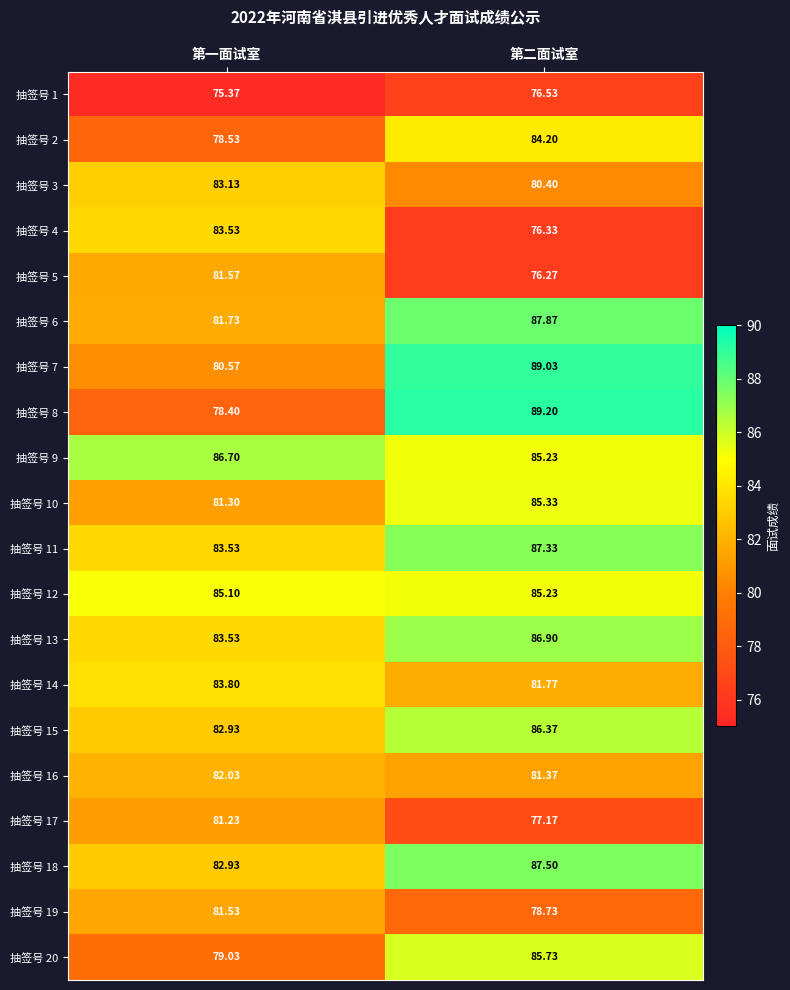

Is the value of 抽签号 11 at 第二面试室 greater than the value of 抽签号 17 at 第一面试室?

Yes